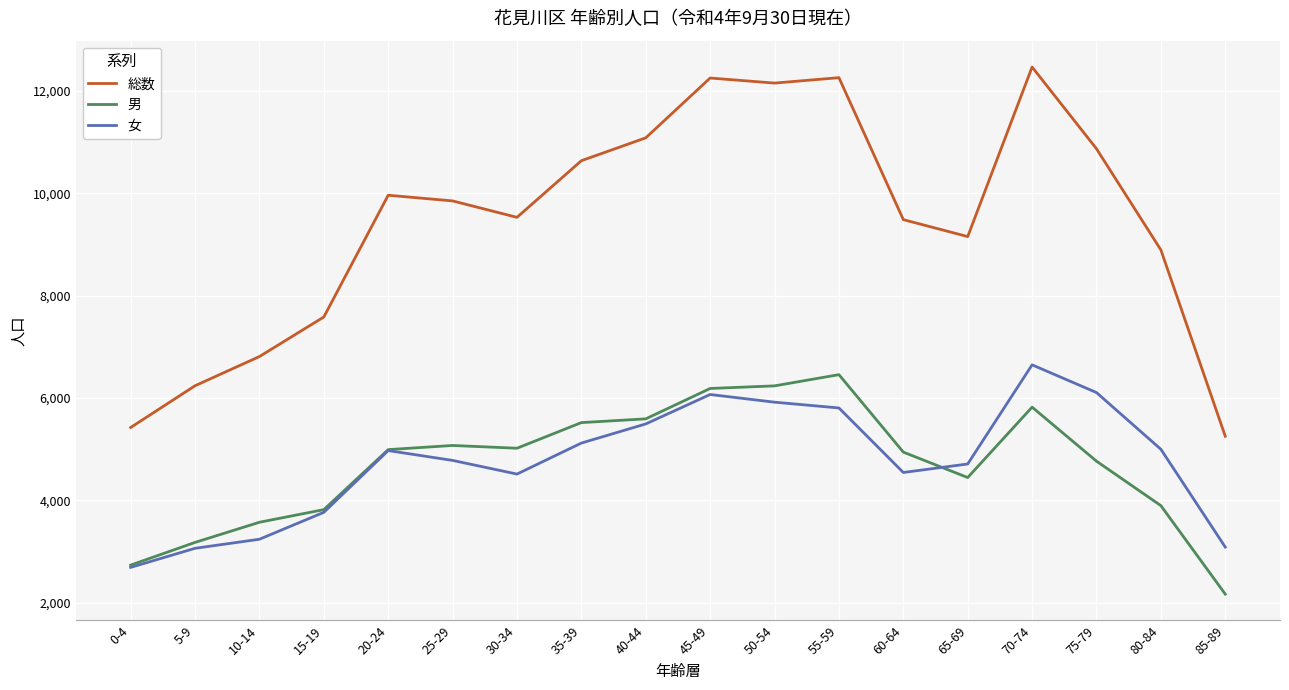

True or false: 総数 and 女 intersect in this chart.

False